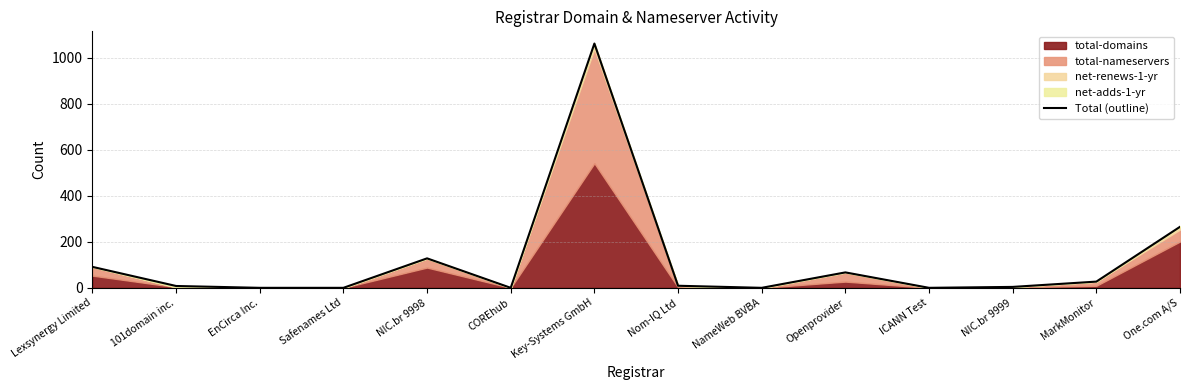

What is the maximum value shown in the chart?

1061